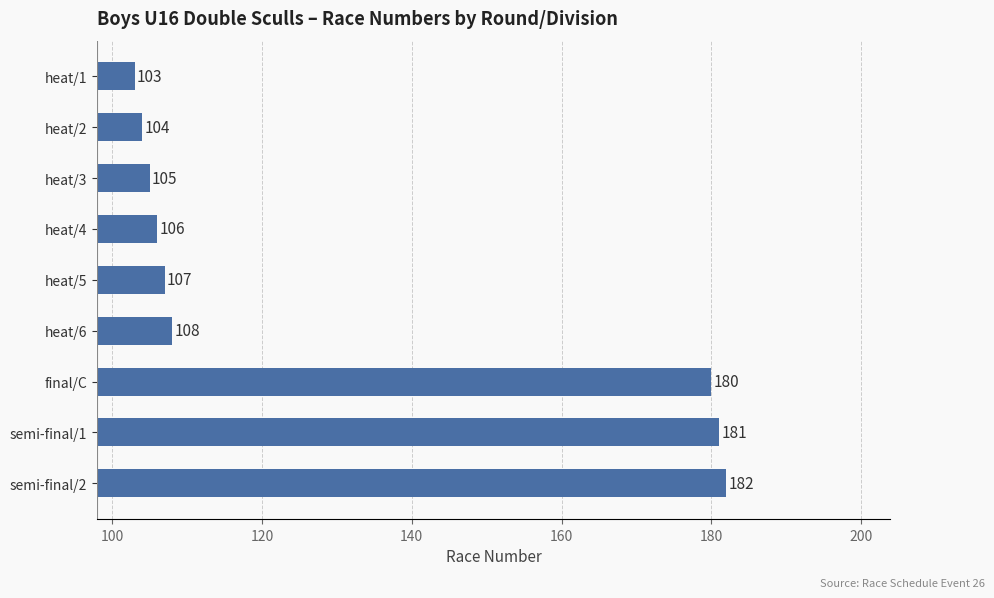

Between final/C and heat/5, which is larger?

final/C